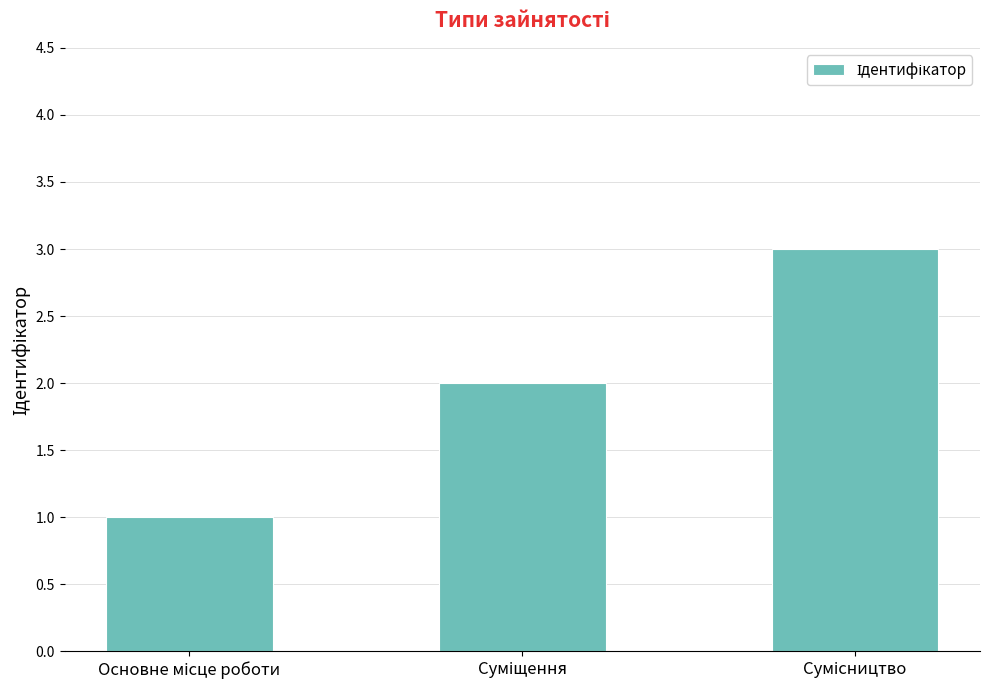

What is the maximum value shown in the chart?

3